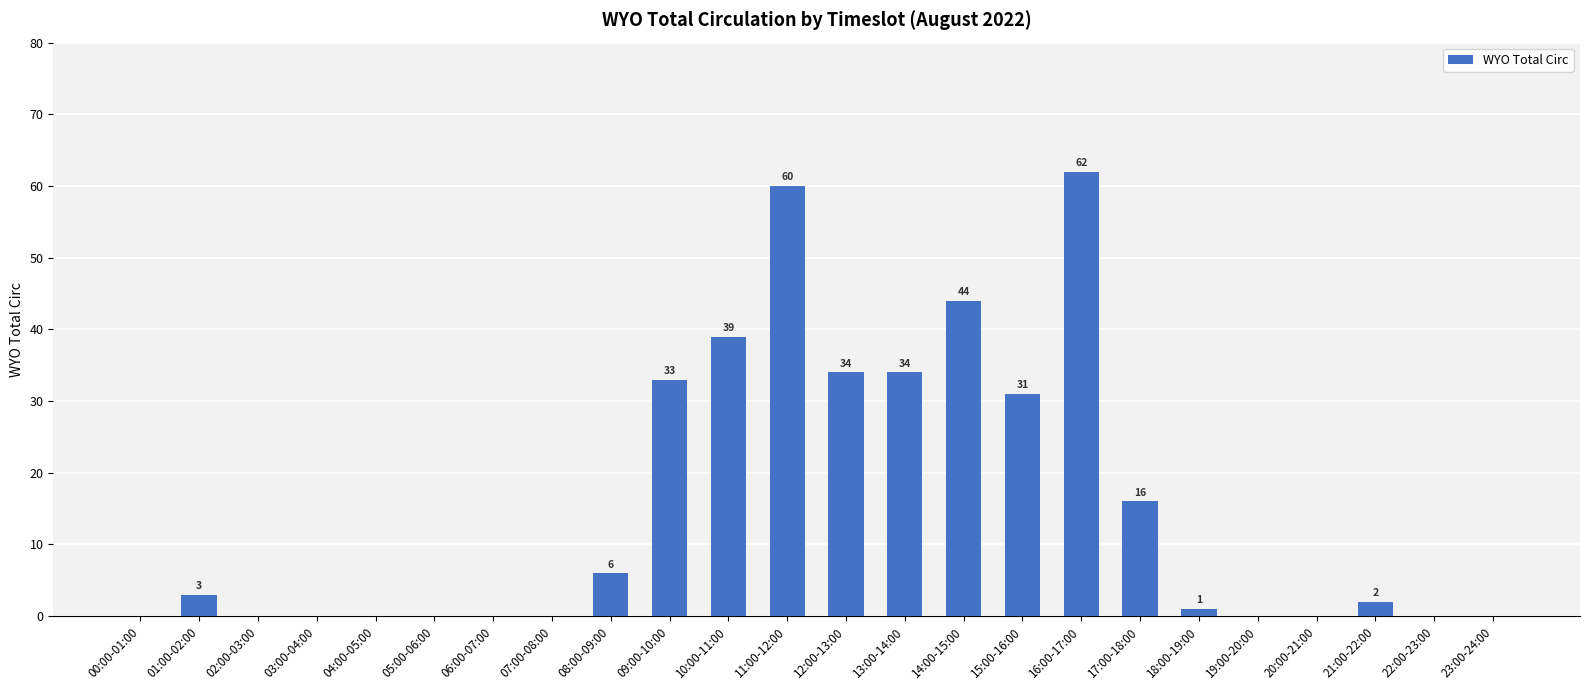

The chart shows a value of 0 at 23:00-24:00. True or false?

True